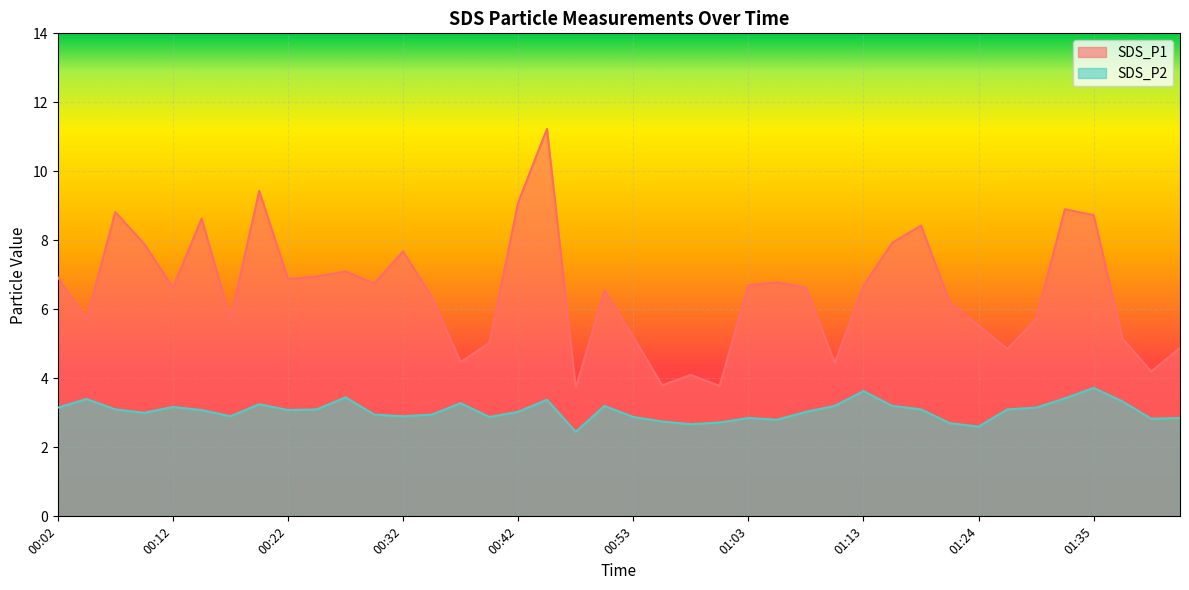

How many lines are shown in the chart?

2